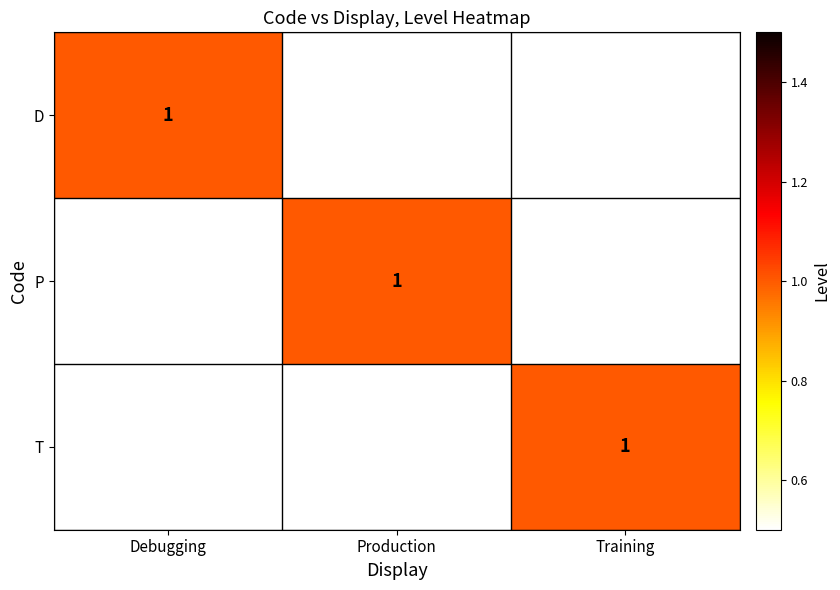

The value of D at Debugging is 0. True or false?

False